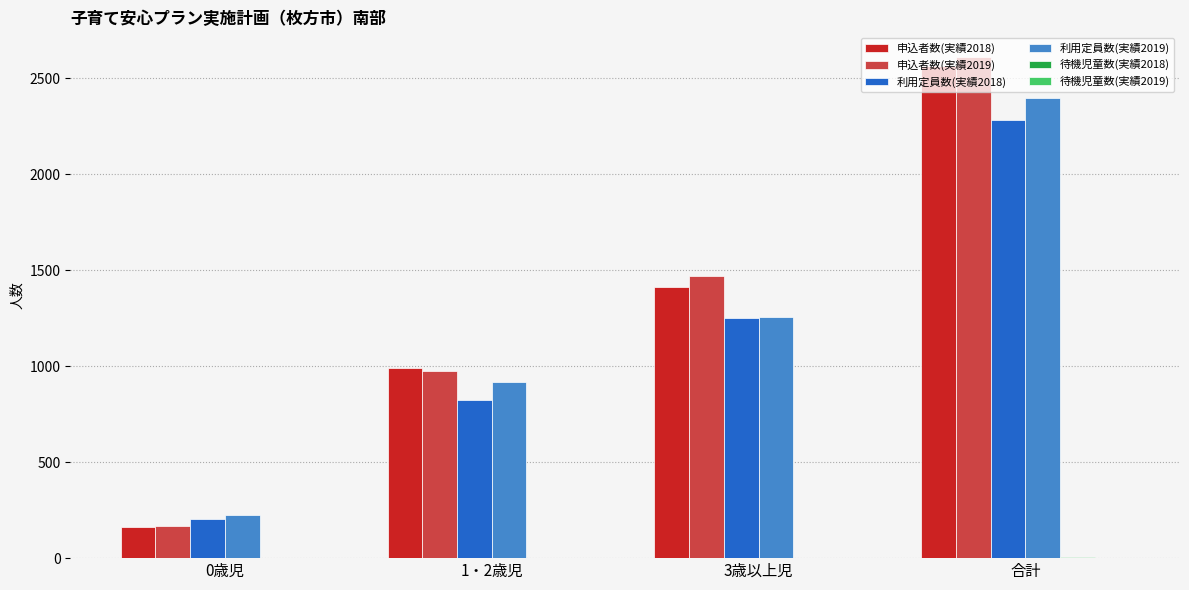

What is the total value across all series at 0歳児?

761